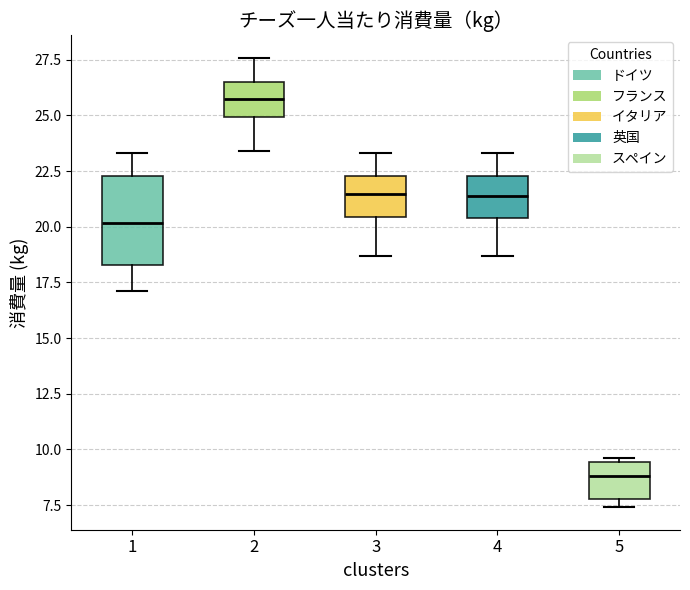

Where is the upper edge of the box at x = 1 on the y-axis? The values are not printed on the chart, so give them approximately, as read against the axis.

22.5